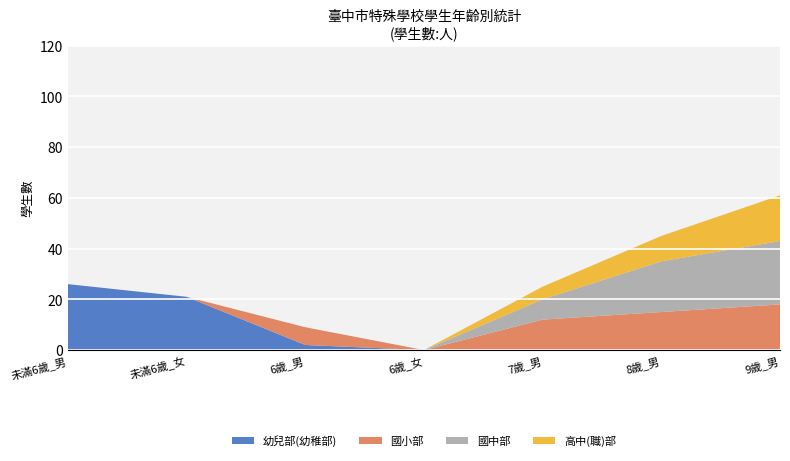

At which category is the sum across all series the highest?

9歲_男